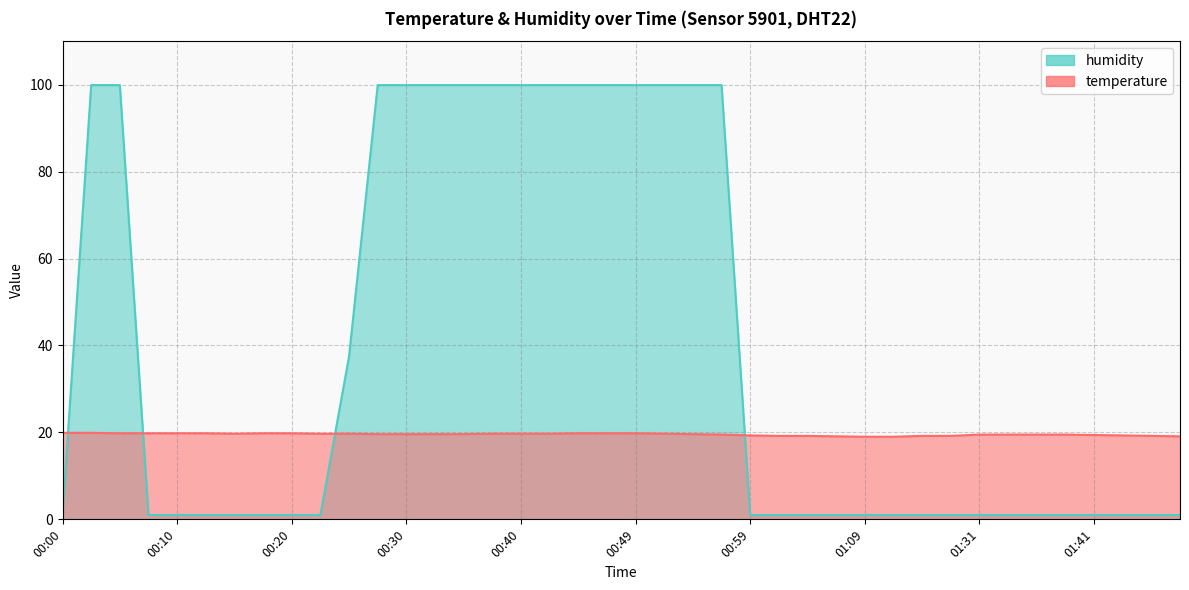

Rank the series by their maximum value, from highest to lowest.

humidity, temperature